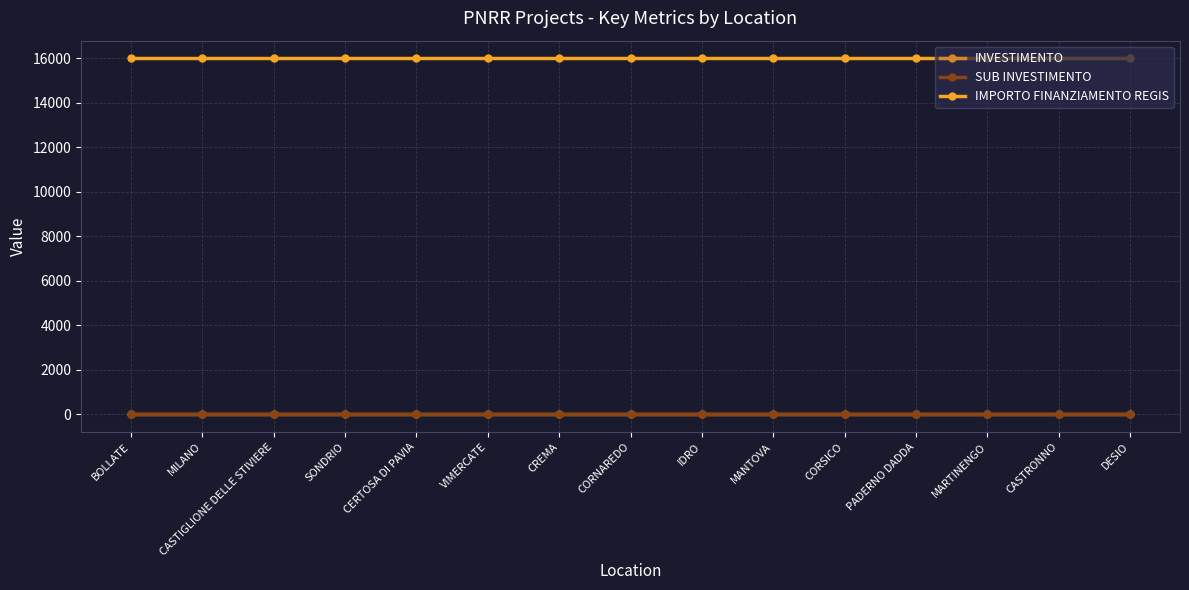

Is this an area chart (filled region under the line)?

No